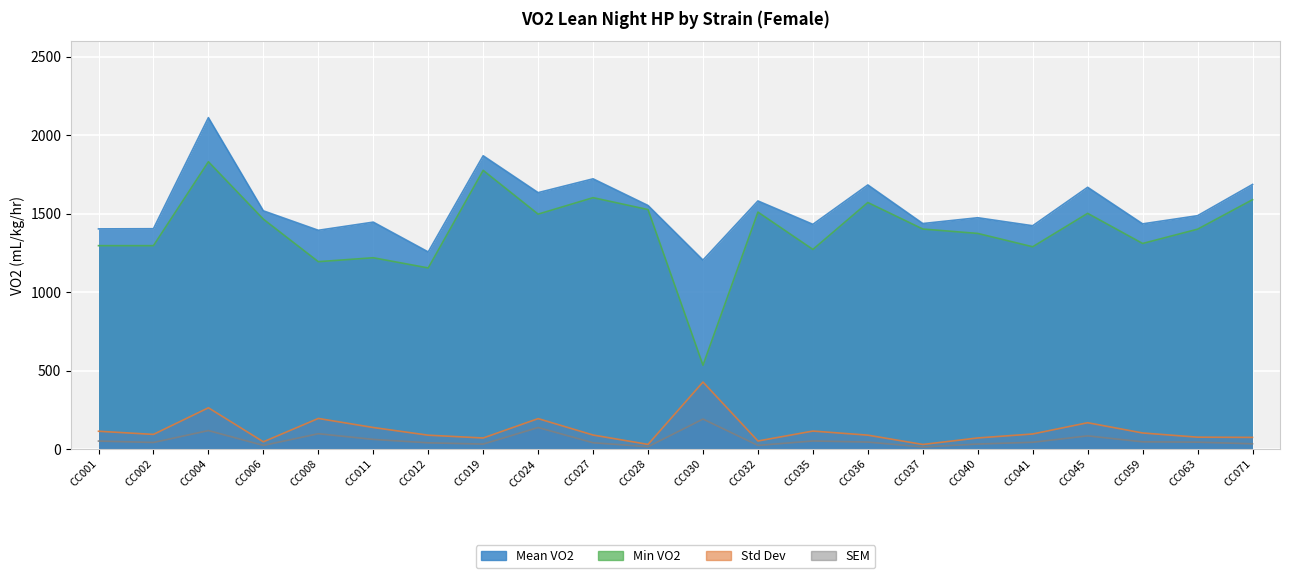

Which category has the lowest value across all series?

CC037